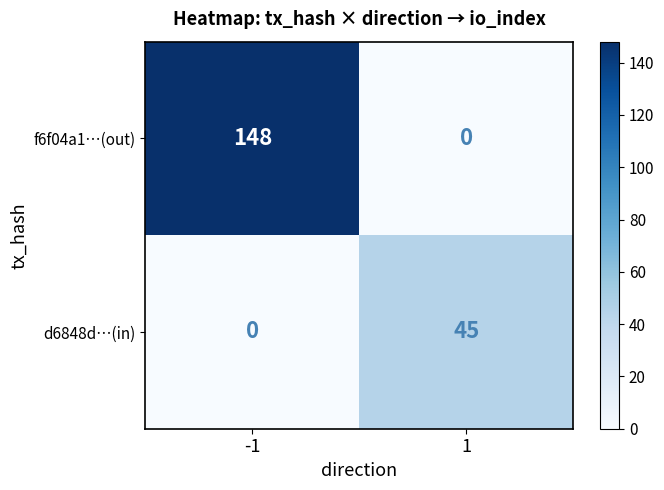

Rank the series by their maximum value, from highest to lowest.

f6f04a1…(out), d6848d…(in)